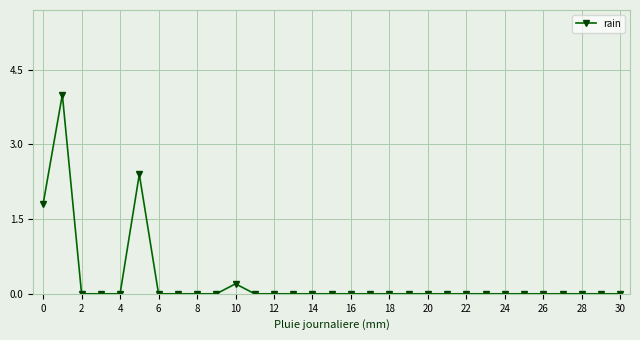

What is the maximum value shown in the chart?

4.0